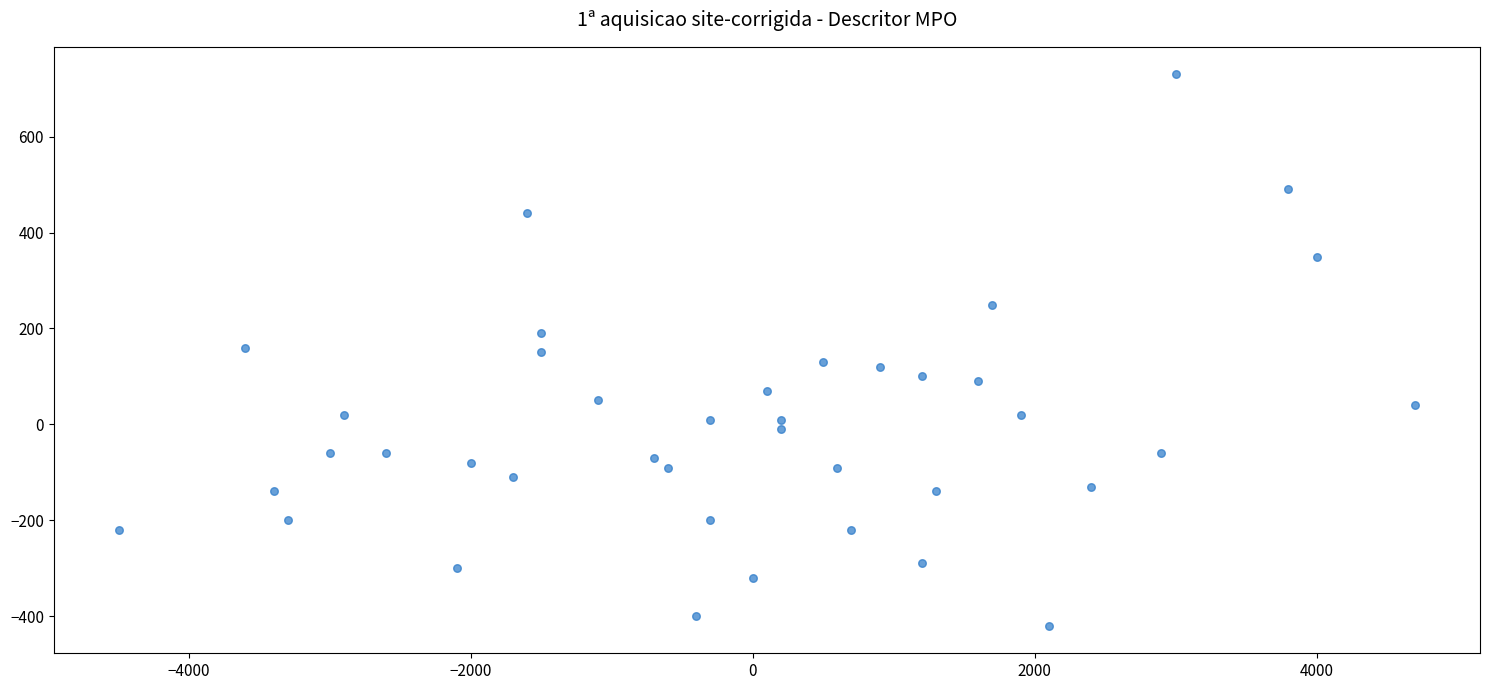

What is the range of Y values (max minus min)?

1150